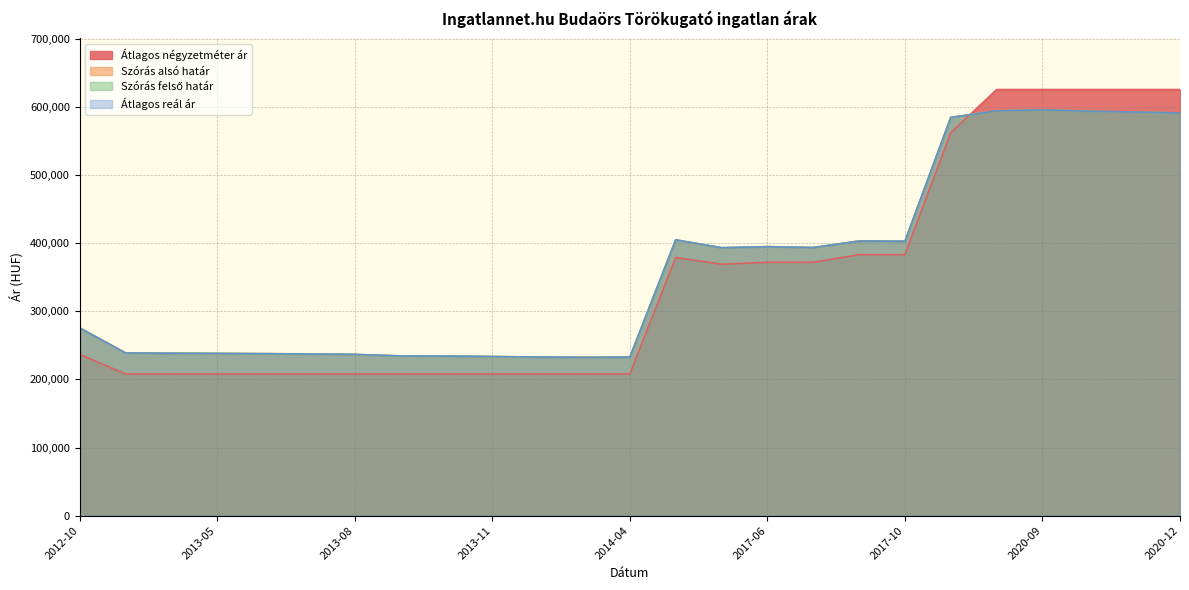

What are all the series names shown in the legend?

Átlagos négyzetméter ár, Szórás alsó határ, Szórás felső határ, Átlagos reál ár